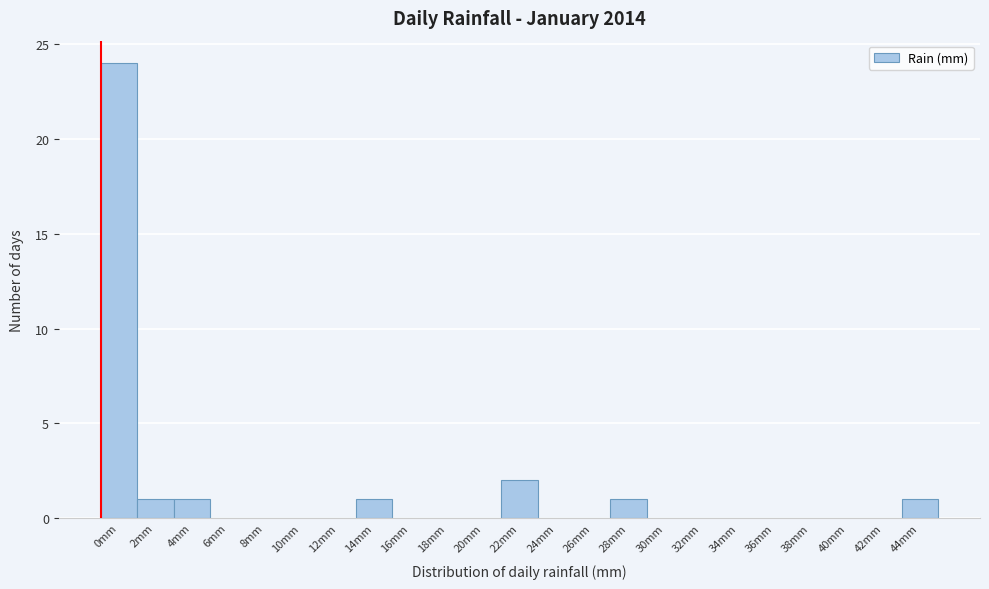

Reading left to right, what are all the values shown in this chart?

0mm=24	2mm=1	4mm=1	6mm=0	8mm=0	10mm=0	12mm=0	14mm=1	16mm=0	18mm=0	20mm=0	22mm=2	24mm=0	26mm=0	28mm=1	30mm=0	32mm=0	34mm=0	36mm=0	38mm=0	40mm=0	42mm=0	44mm=1